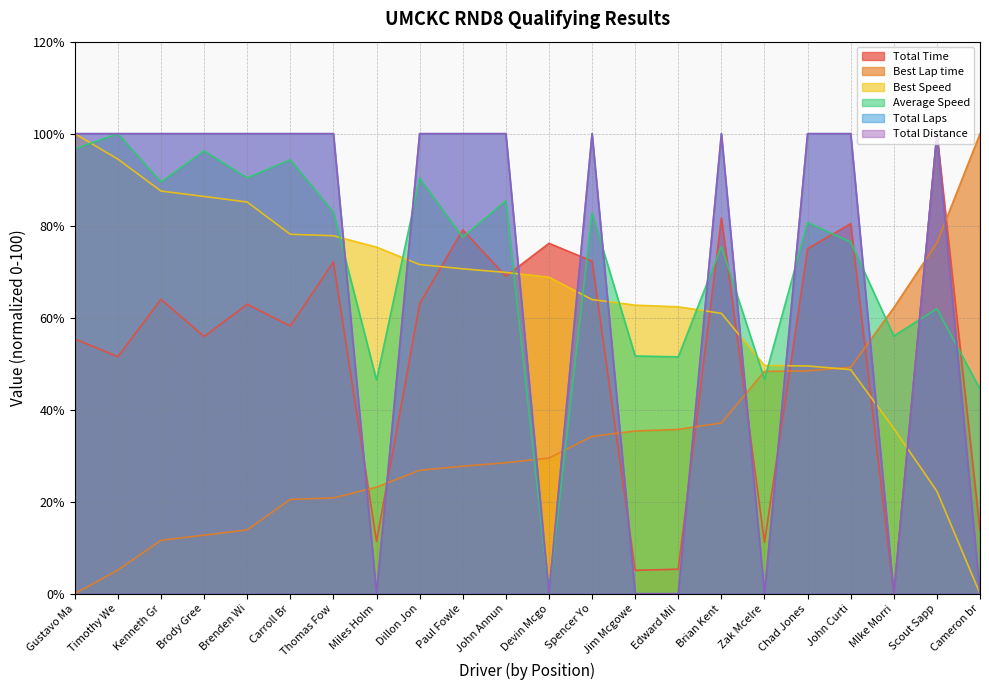

How many interior local valleys does the Average Speed series have?

8